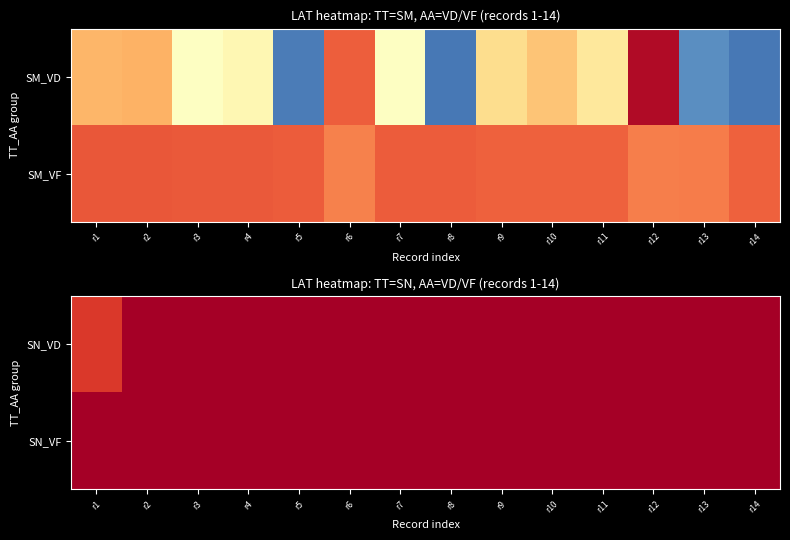

At how many categories does at least one series exceed 2?

1